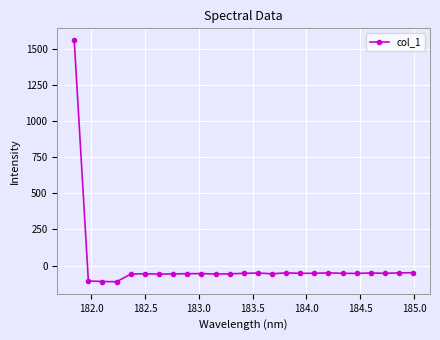

How many data points are above -53?

12